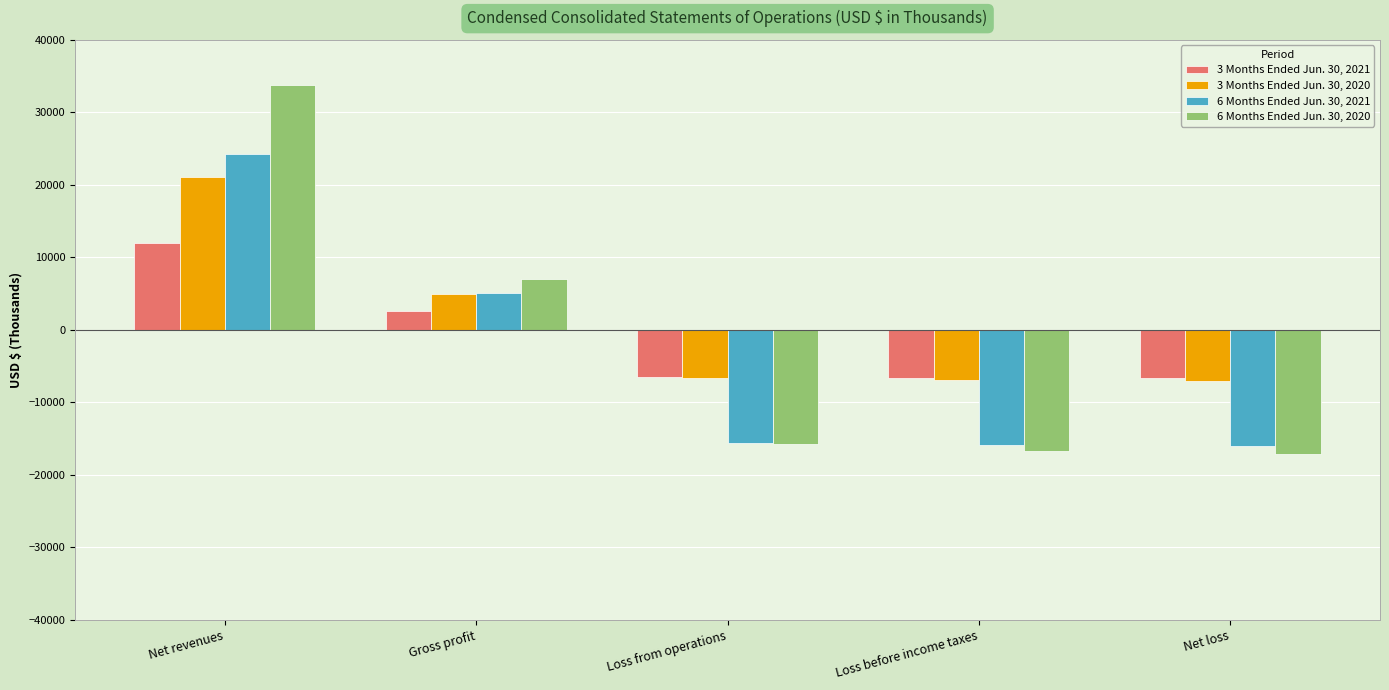

At which label does 6 Months Ended Jun. 30, 2020 reach its peak?

Net revenues